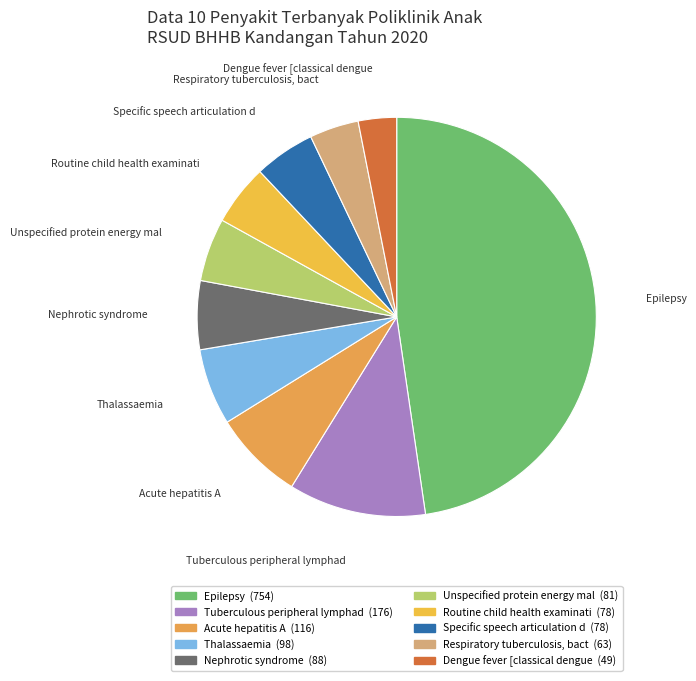

What is the largest slice in the pie chart?

Epilepsy